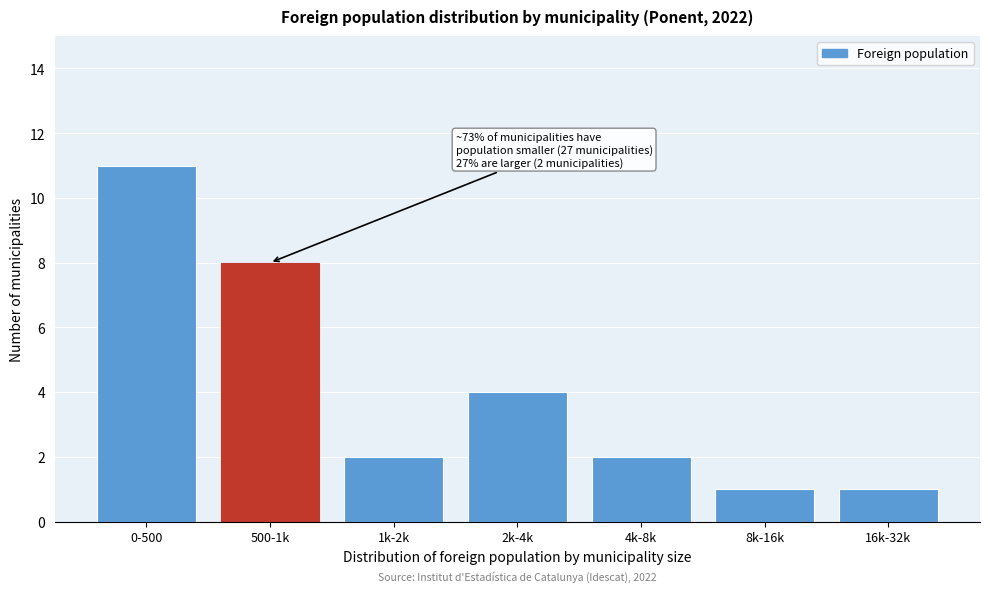

Reading left to right, extract all data points from this chart.

11	8	2	4	2	1	1